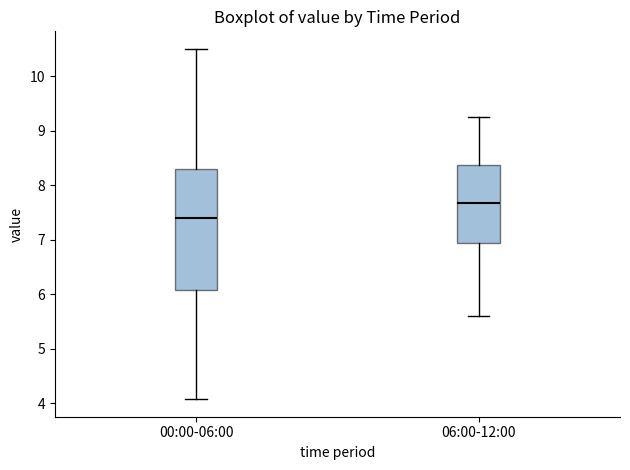

Which box has the highest median line?

06:00-12:00